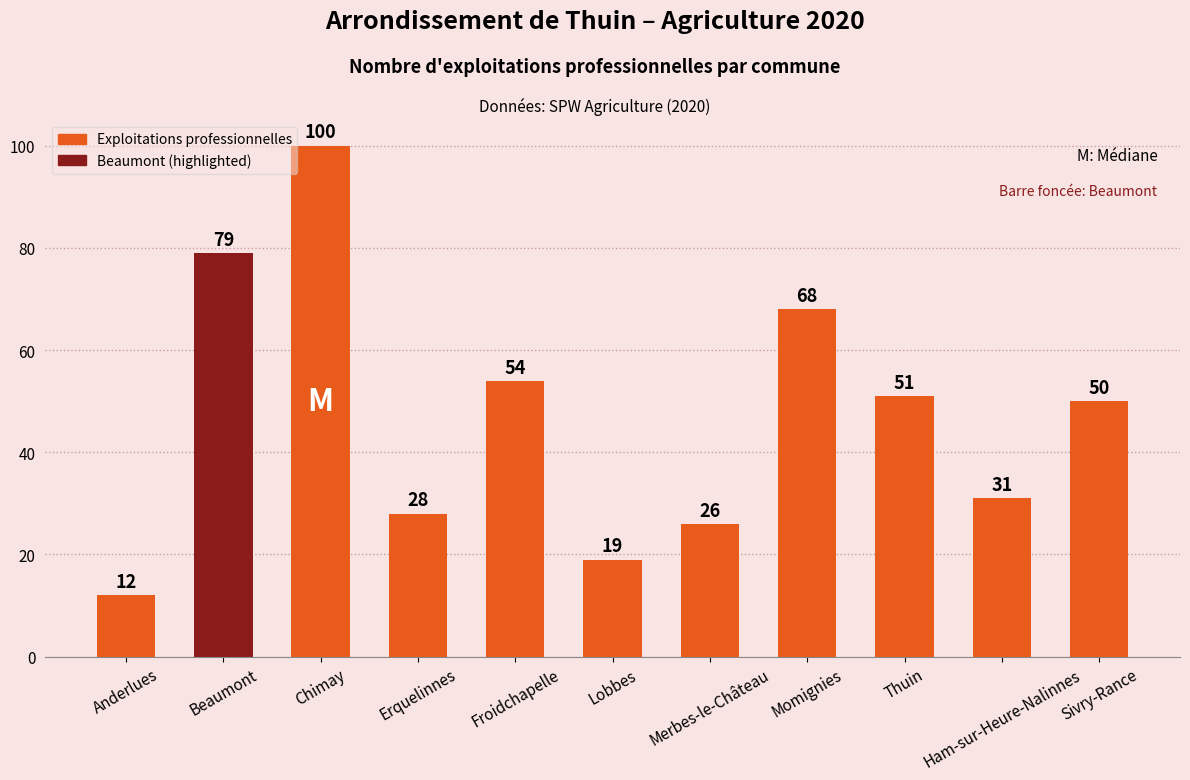

Are the bars horizontal?

No